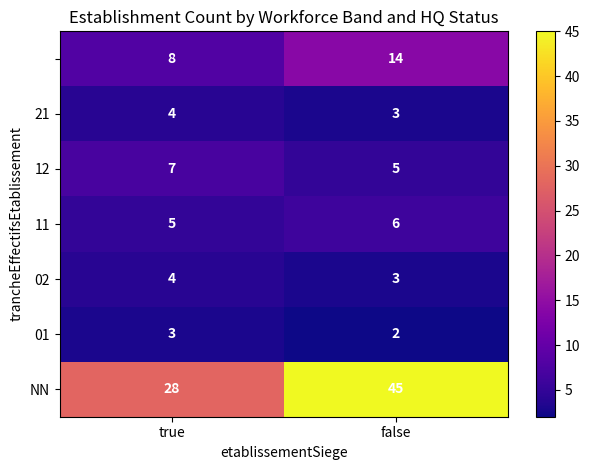

At which category is the sum across all series the highest?

false